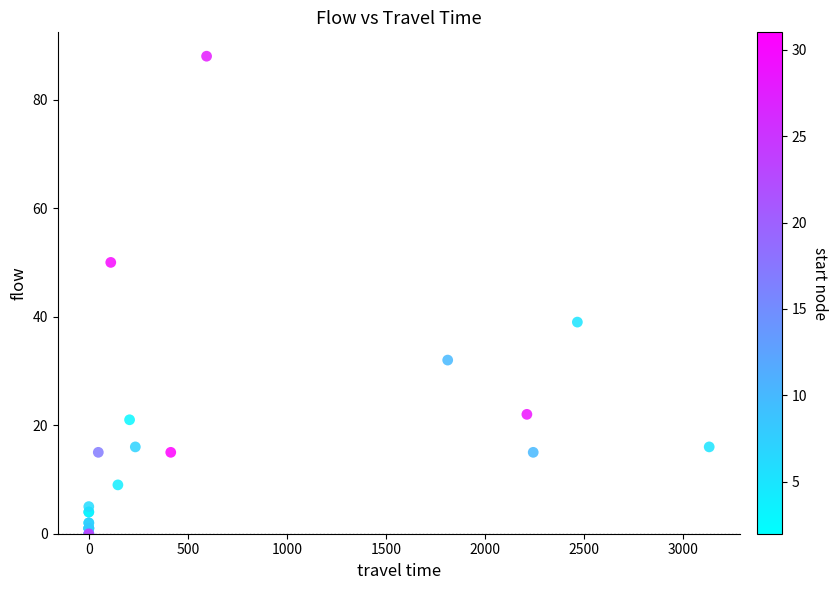

What Y value in the scatter plot is closest to 44?

39